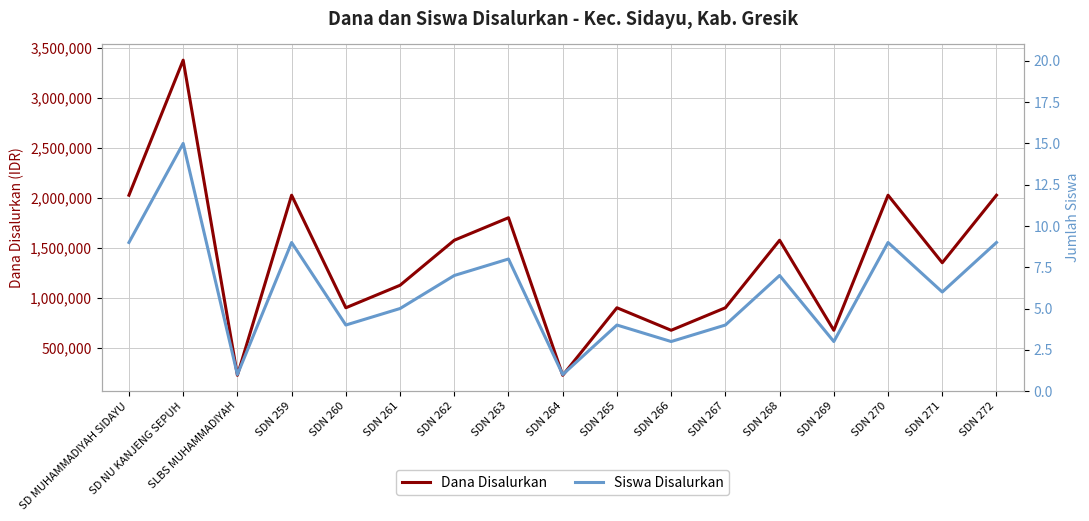

What is the difference between the maximum and minimum values in the Siswa Disalurkan series?

14